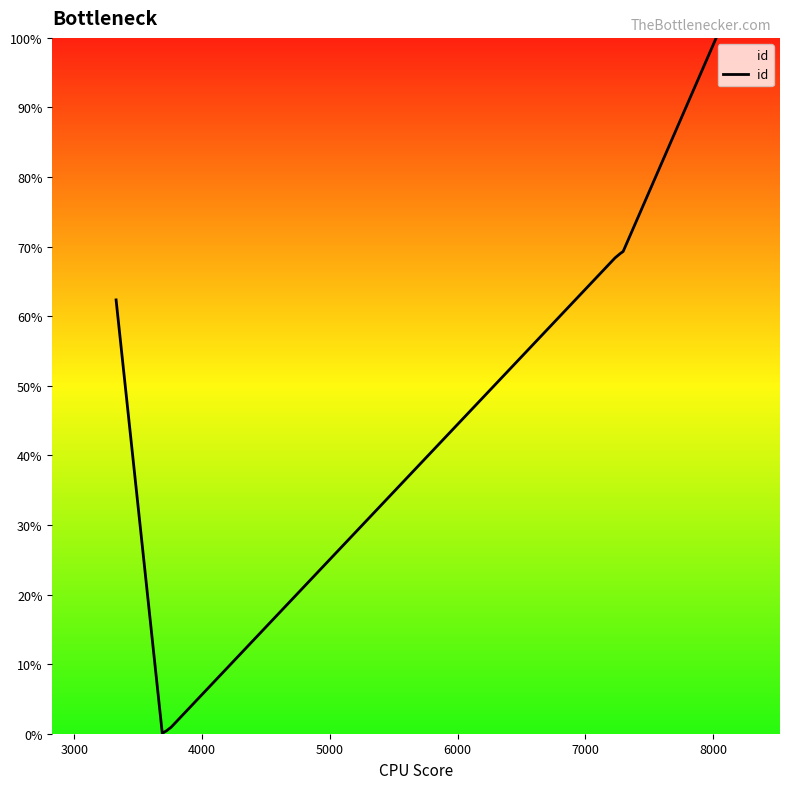

What is the average value?

47.1